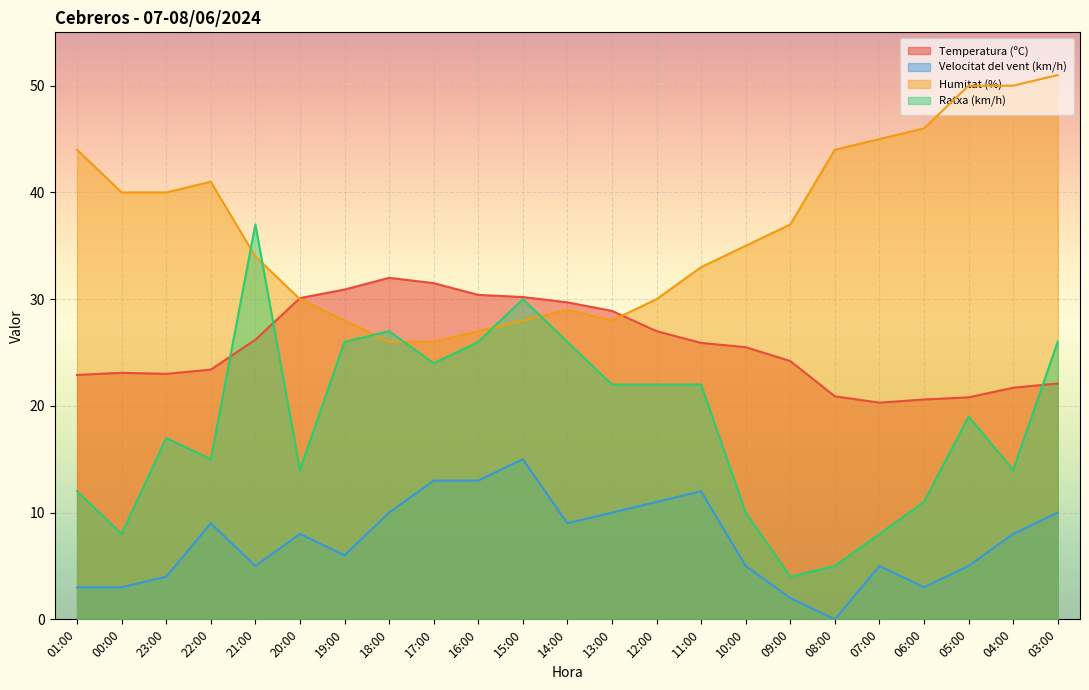

What is the label of the 11th point from the left?

15:00